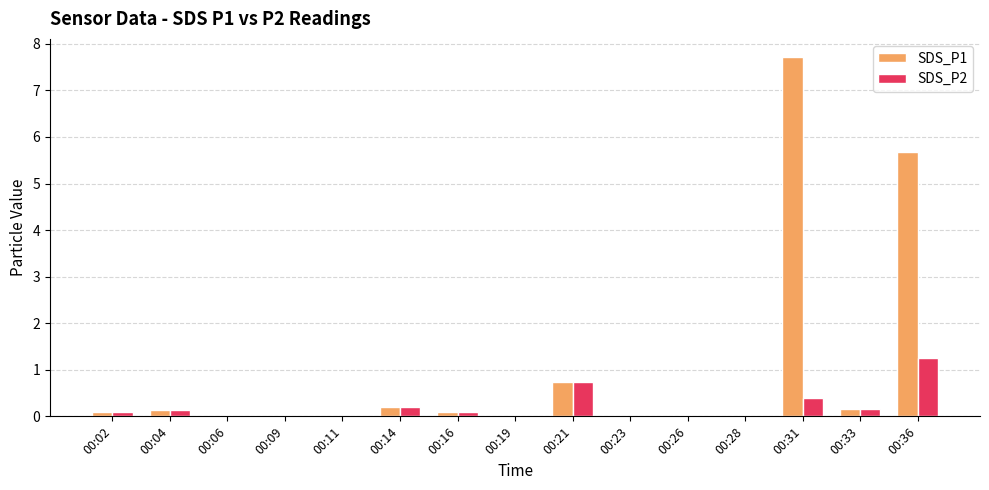

True or false: SDS_P2 has a value of 0.4 at 00:31.

True